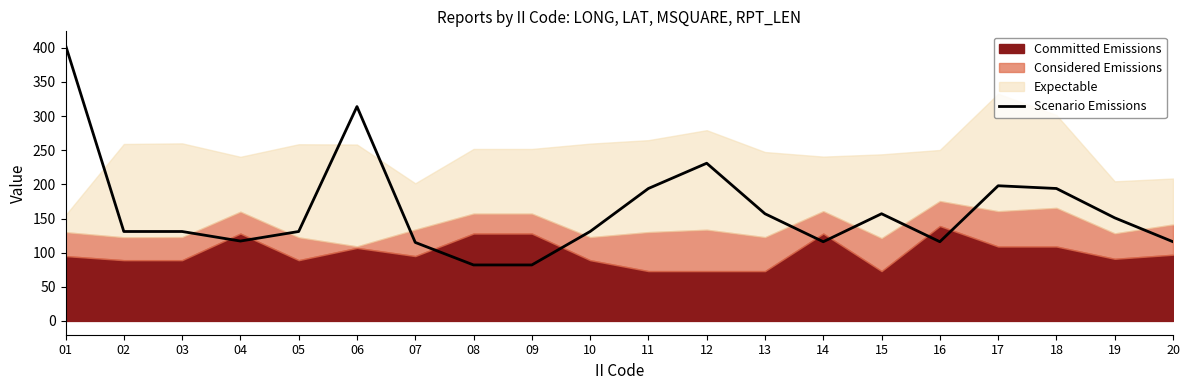

The Scenario Emissions series shows 151 at 19. True or false?

True